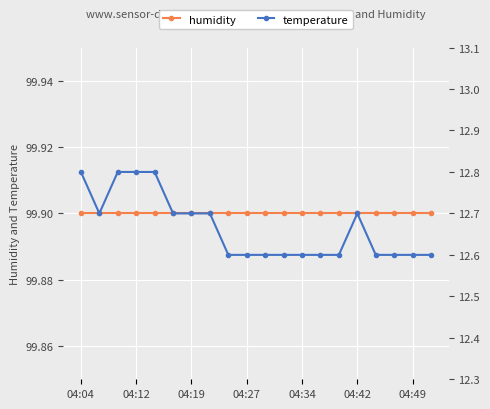

What is the minimum value shown in the chart?

12.6